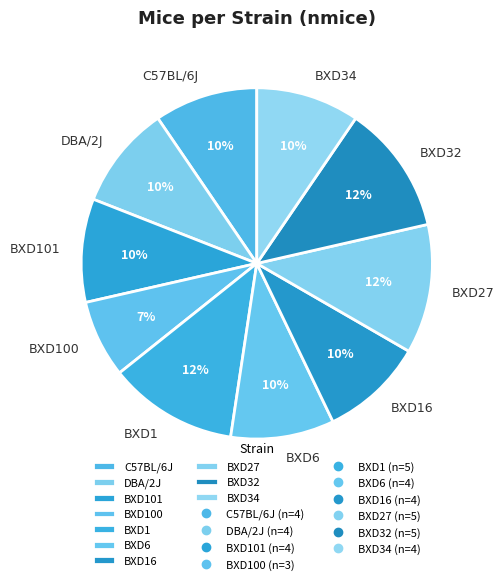

What percentage is the BXD101 slice, to the nearest percent?

10%